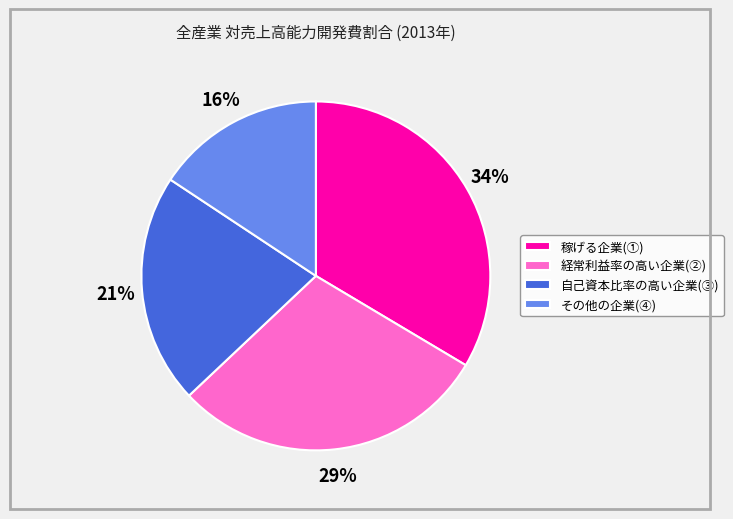

Does 経常利益率の高い企業(②) account for over 50% of the chart?

No